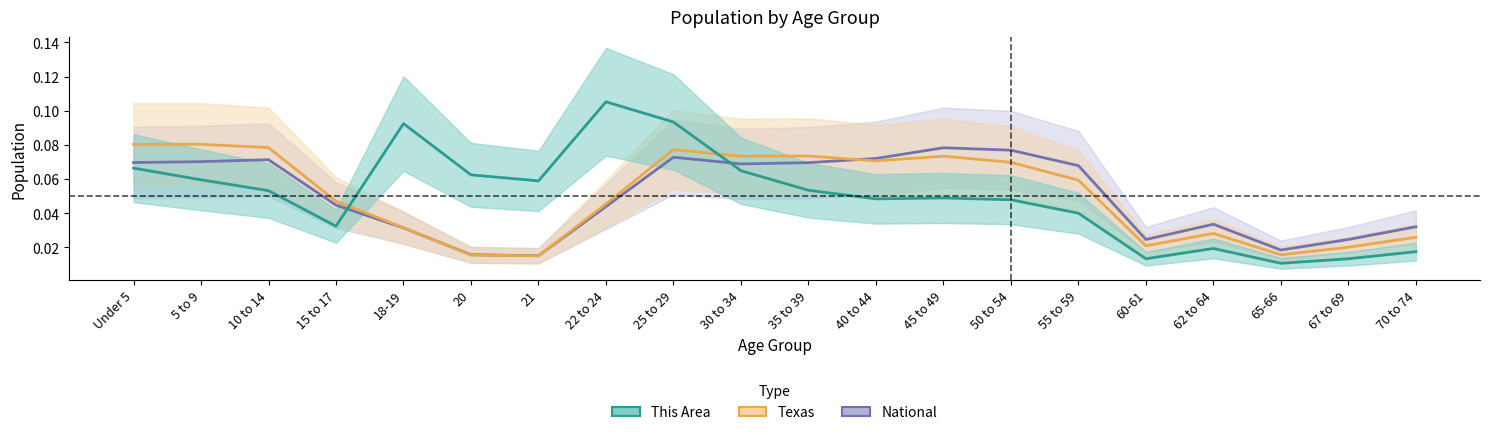

At how many categories does at least one series exceed 0?

20